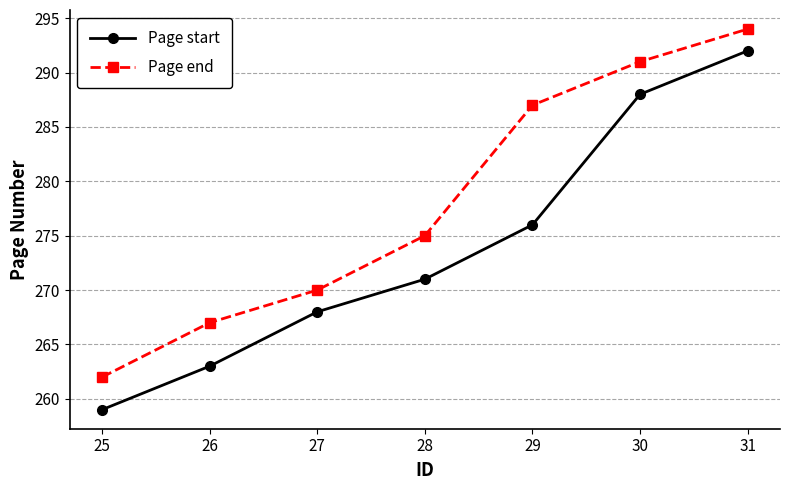

Where is Page start nearest to the value 275?

29